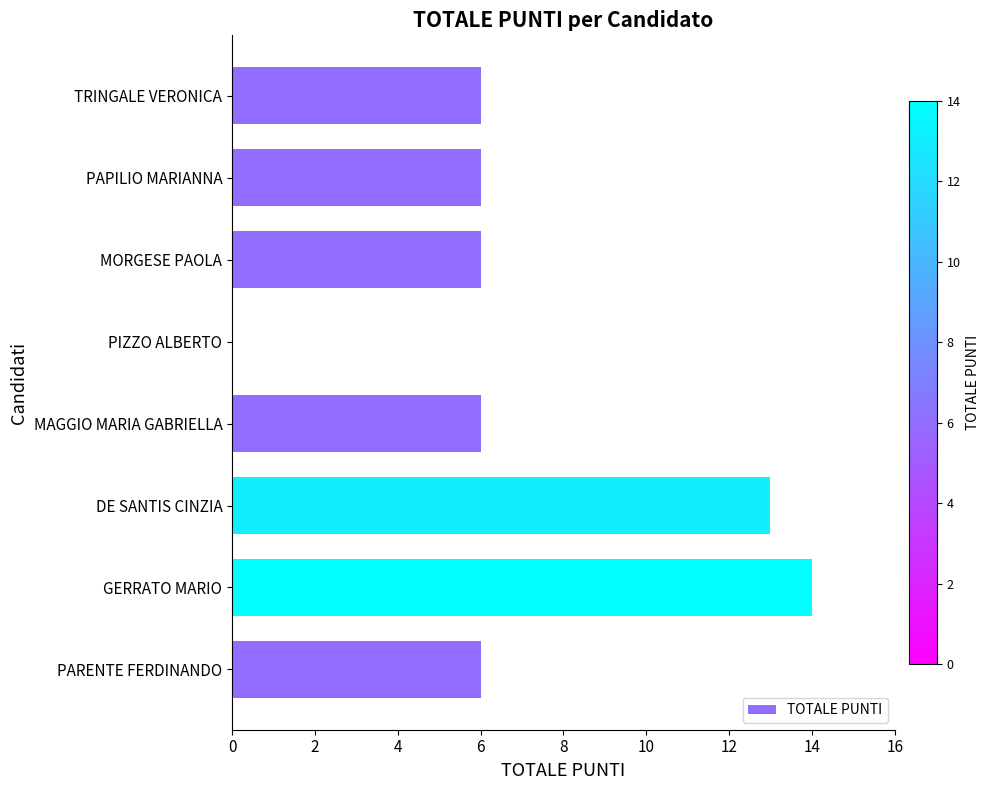

Reading bottom to top, transcribe all the data shown in this chart.

PARENTE FERDINANDO=6	GERRATO MARIO=14	DE SANTIS CINZIA=13	MAGGIO MARIA GABRIELLA=6	PIZZO ALBERTO=0	MORGESE PAOLA=6	PAPILIO MARIANNA=6	TRINGALE VERONICA=6